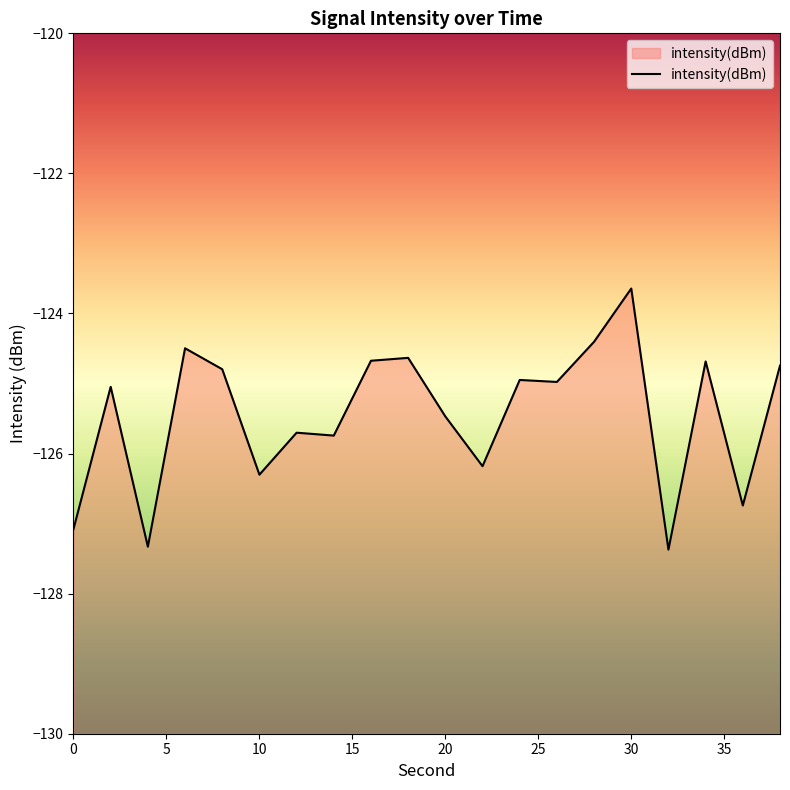

Rank the categories by value from lowest to highest.

32, 4, 0, 36, 10, 22, 14, 12, 20, 2, 26, 24, 8, 38, 34, 16, 18, 6, 28, 30